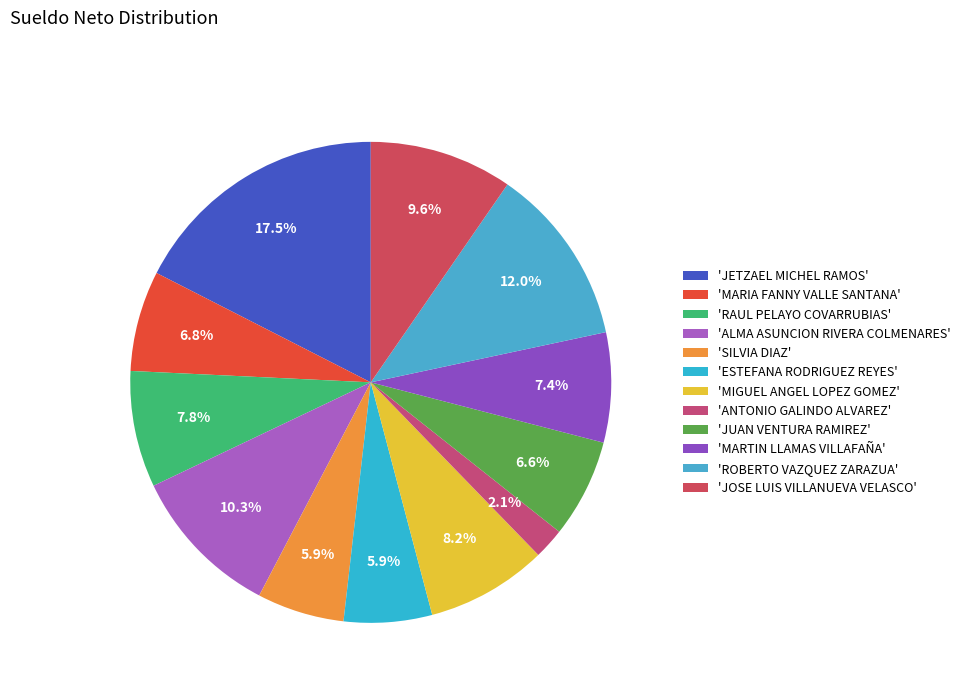

Is there any slice that represents more than half of the pie?

No